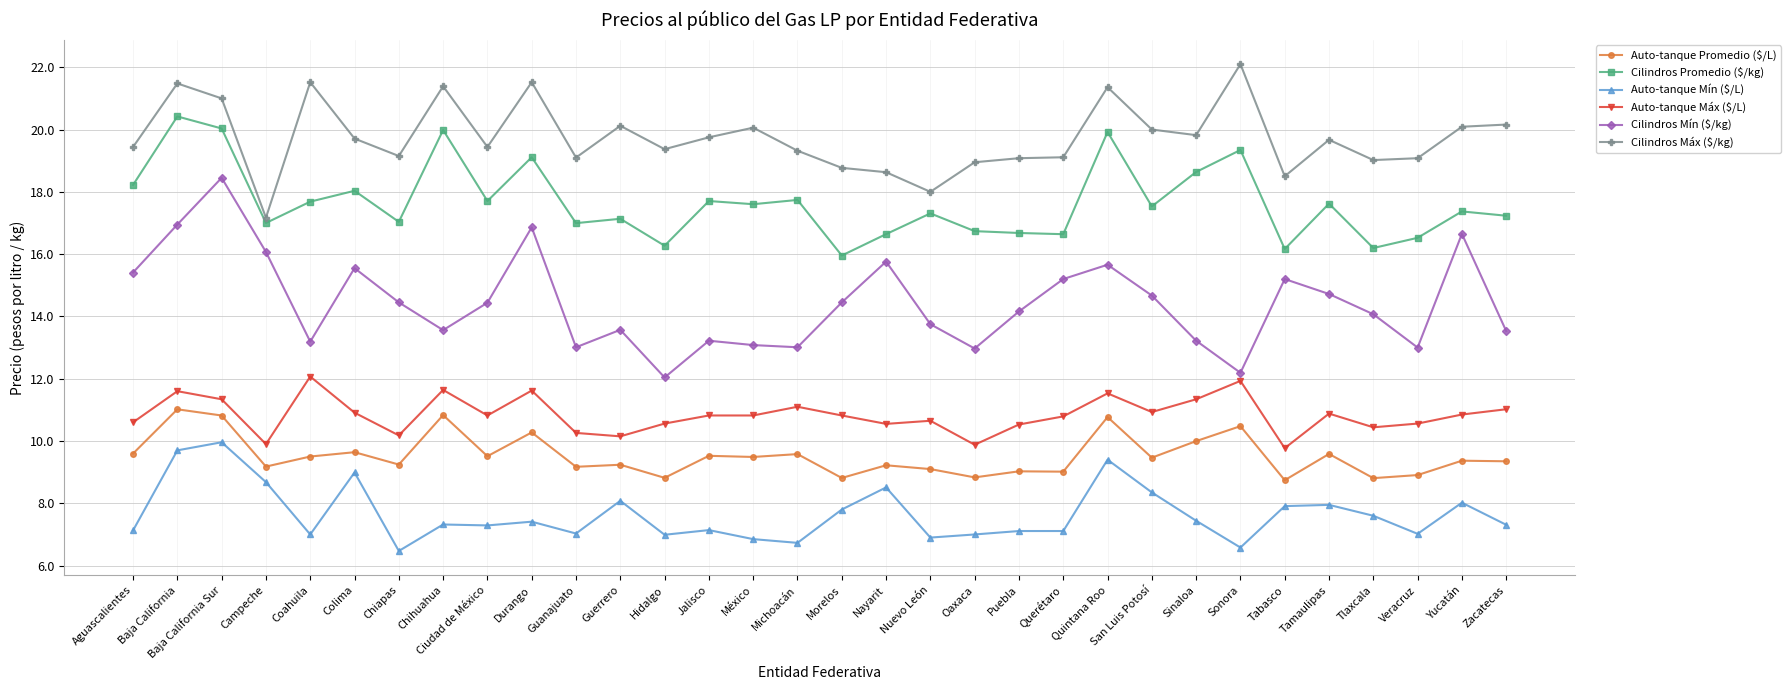

What is the label of the 15th point from the left?

México